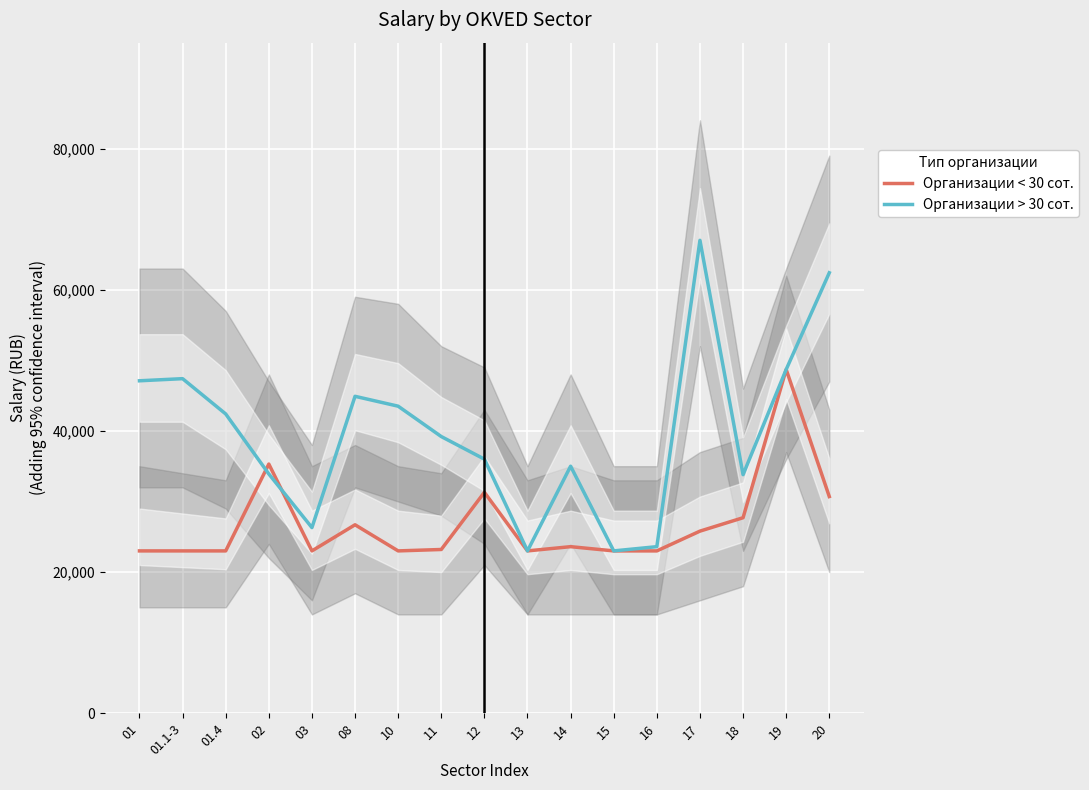

List the series in order of their overall mean, lowest first.

Организации < 30 сот., Организации > 30 сот.